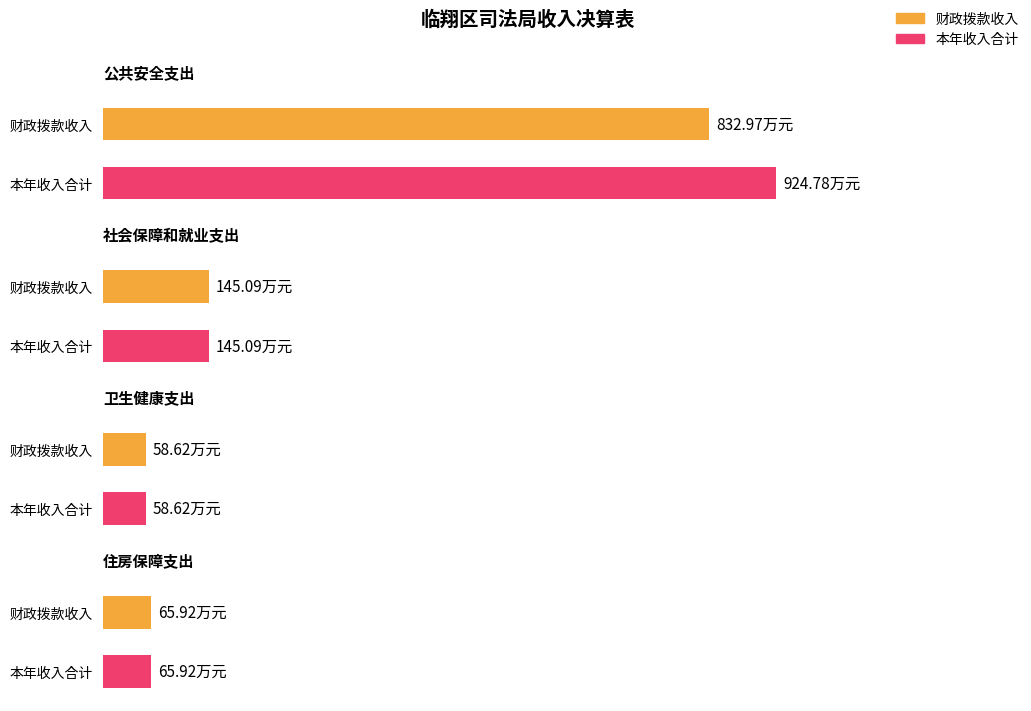

At which category is the sum across all series the highest?

公共安全支出